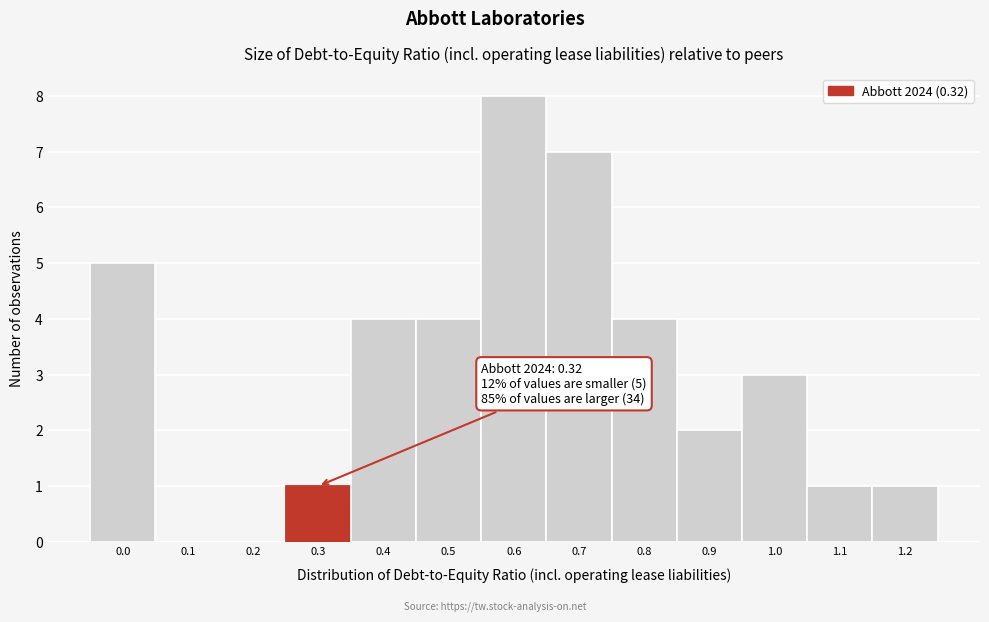

Reading left to right, transcribe all the data shown in this chart.

0.0=5	0.1=0	0.2=0	0.3=1	0.4=4	0.5=4	0.6=8	0.7=7	0.8=4	0.9=2	1.0=3	1.1=1	1.2=1